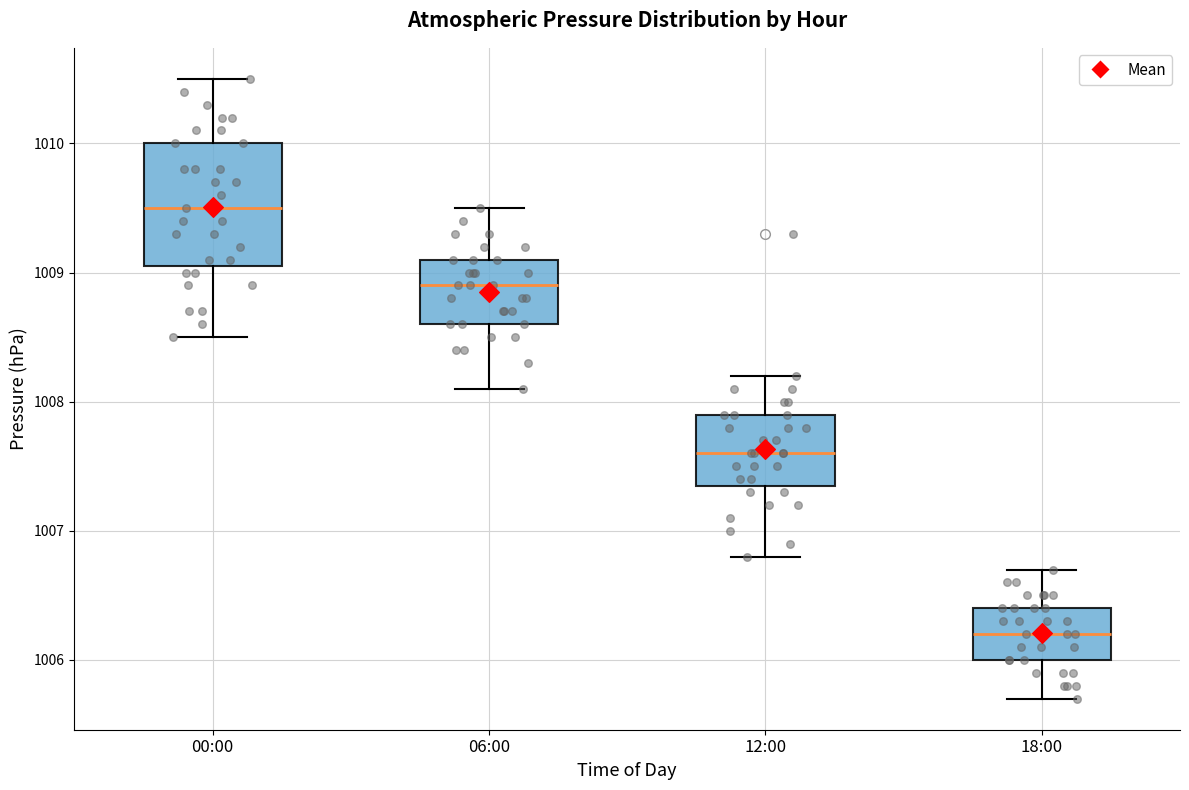

Which box's median line is the lowest?

18:00